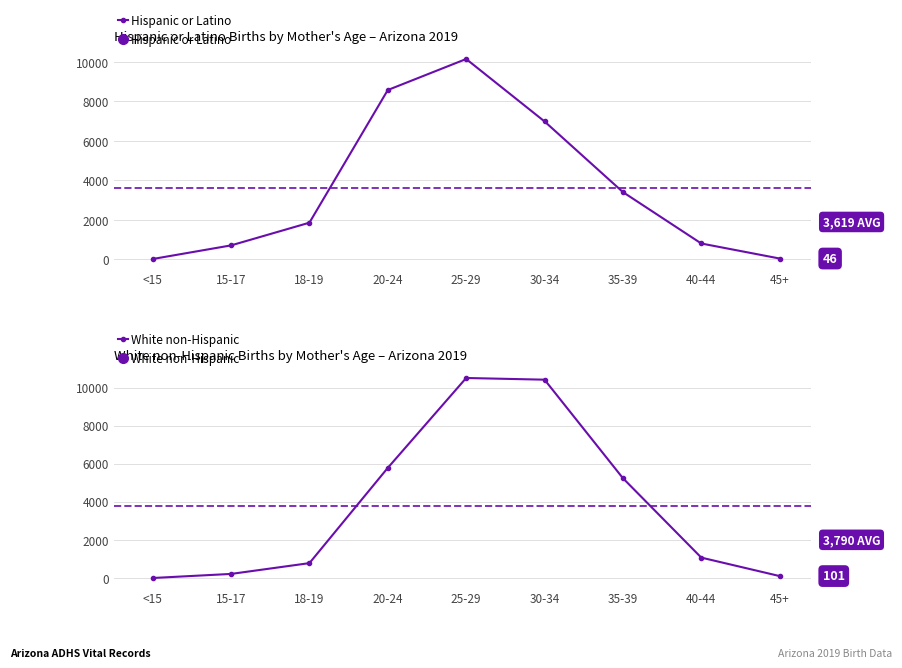

Rank the series by their average value, from lowest to highest.

Hispanic or Latino, White non-Hispanic